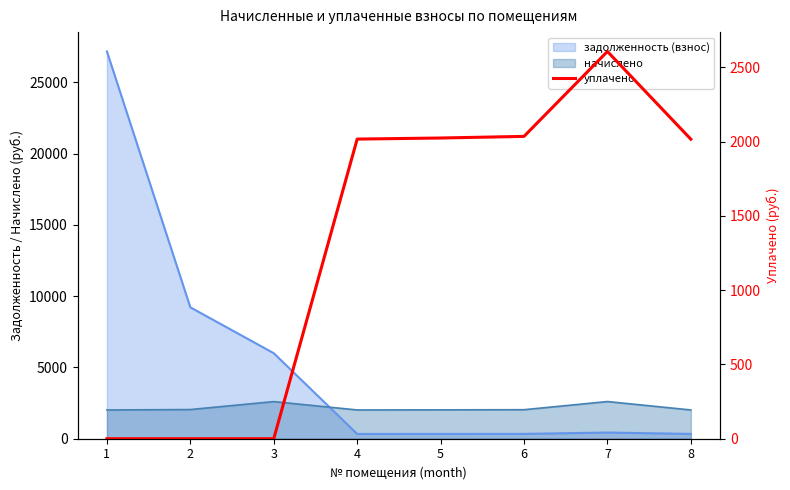

List the labels in order of value, largest first.

7, 6, 5, 4, 8, 1, 2, 3